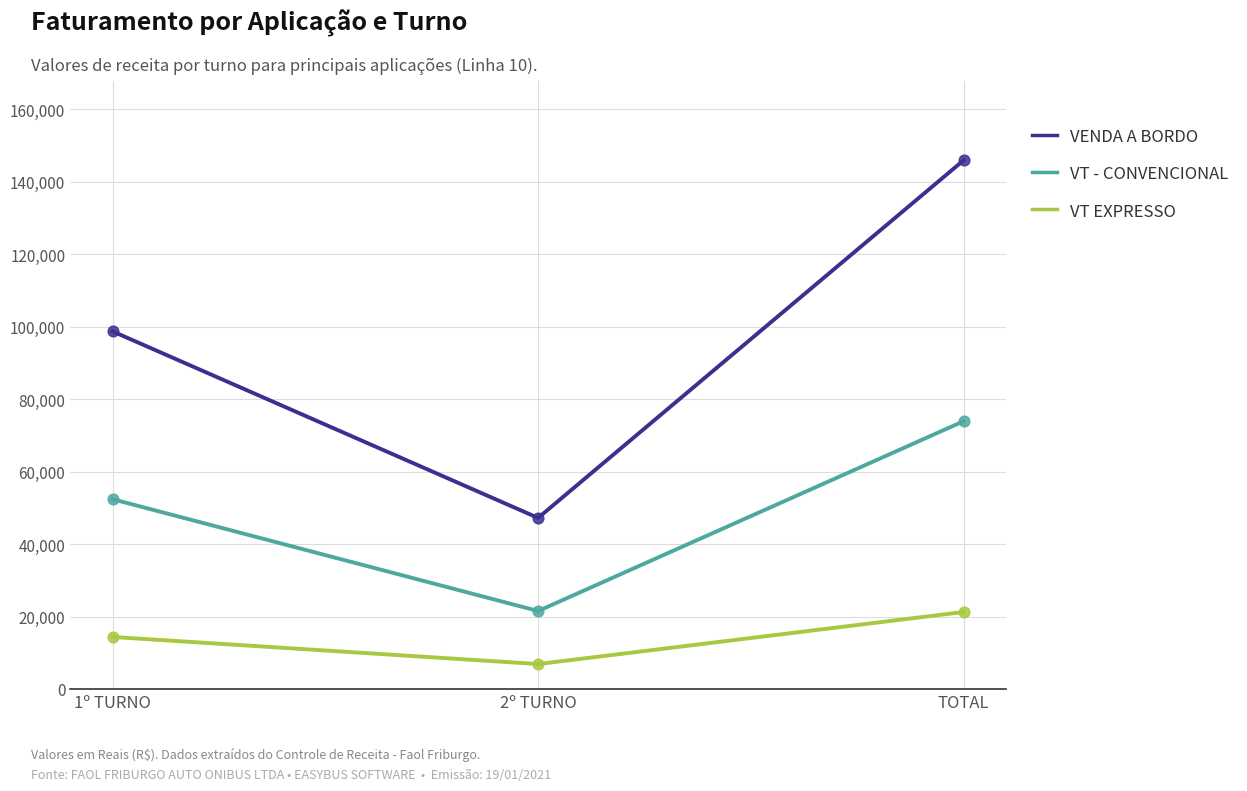

What is the total value across all series at 1º TURNO?

165441.8